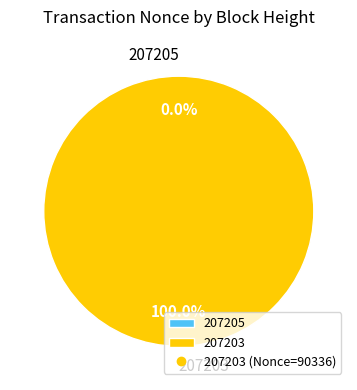

Do 207203 and 207205 together represent more than half of the pie?

Yes